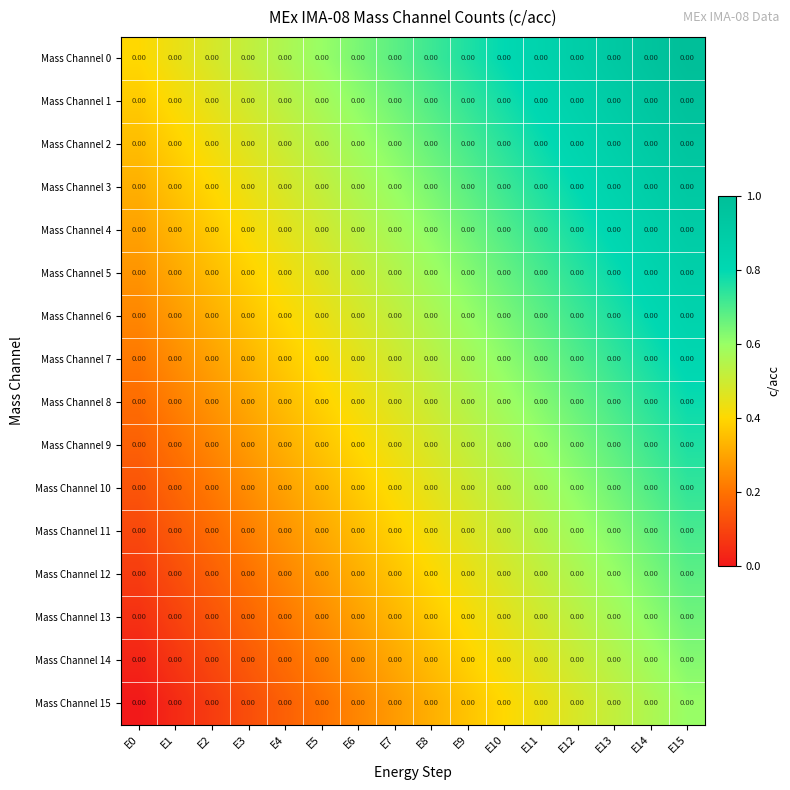

What is the maximum value shown in the chart?

1.0